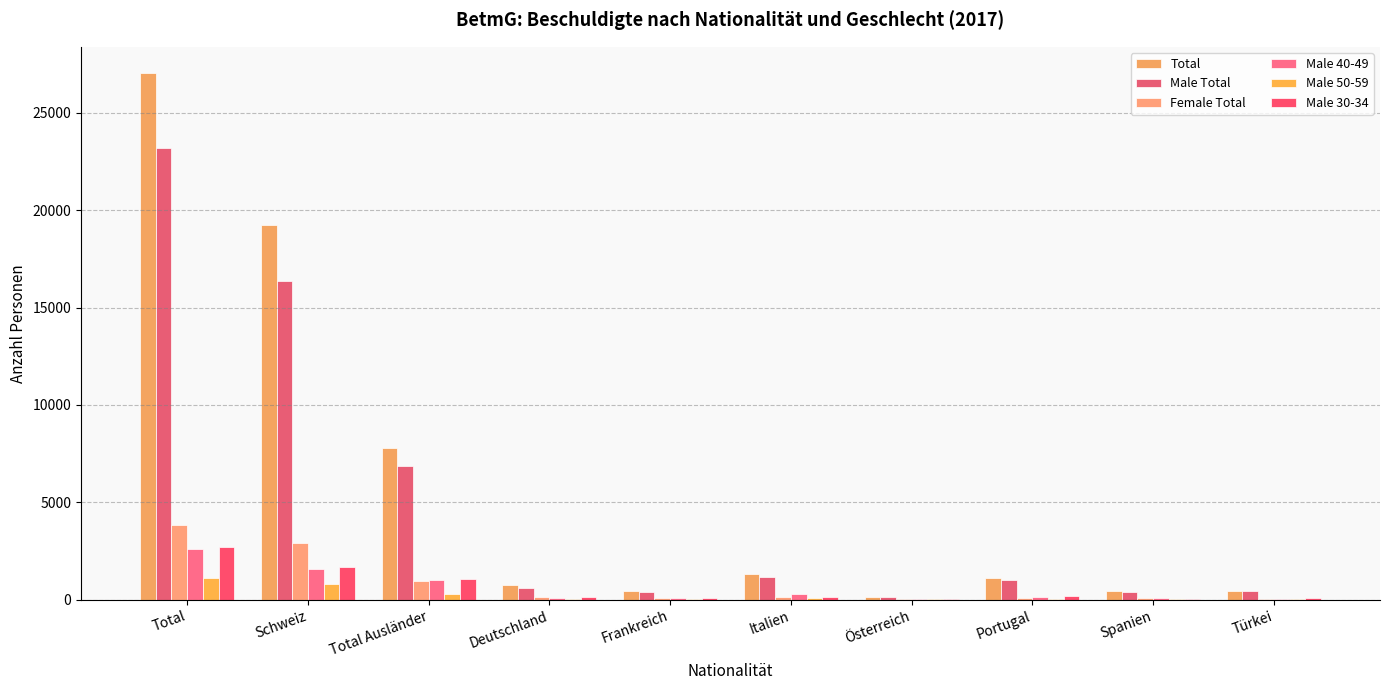

What is the sum of all Male Total values?

50500